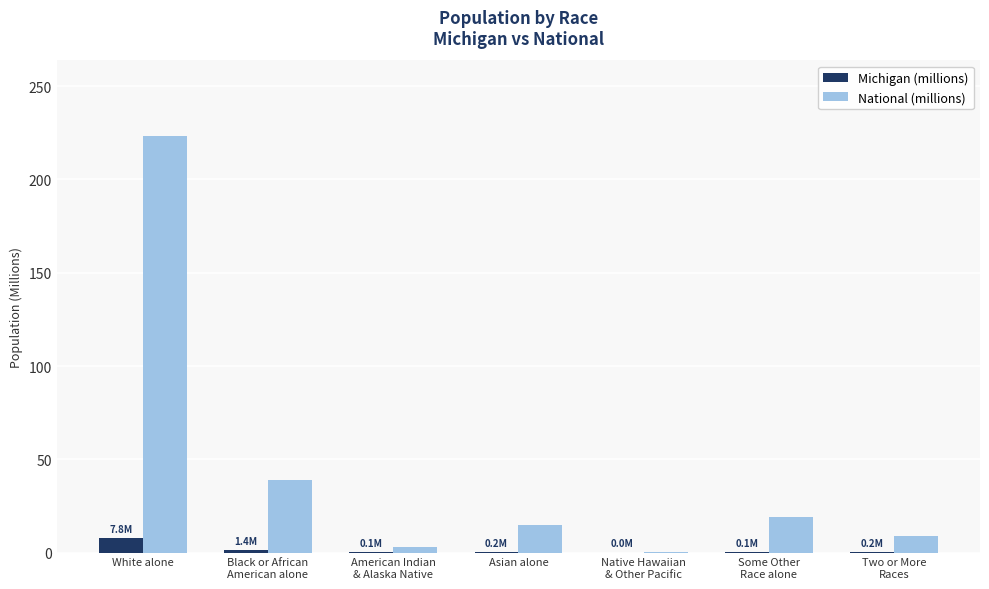

The Michigan (millions) series shows 0.1 at American Indian
& Alaska Native. True or false?

True